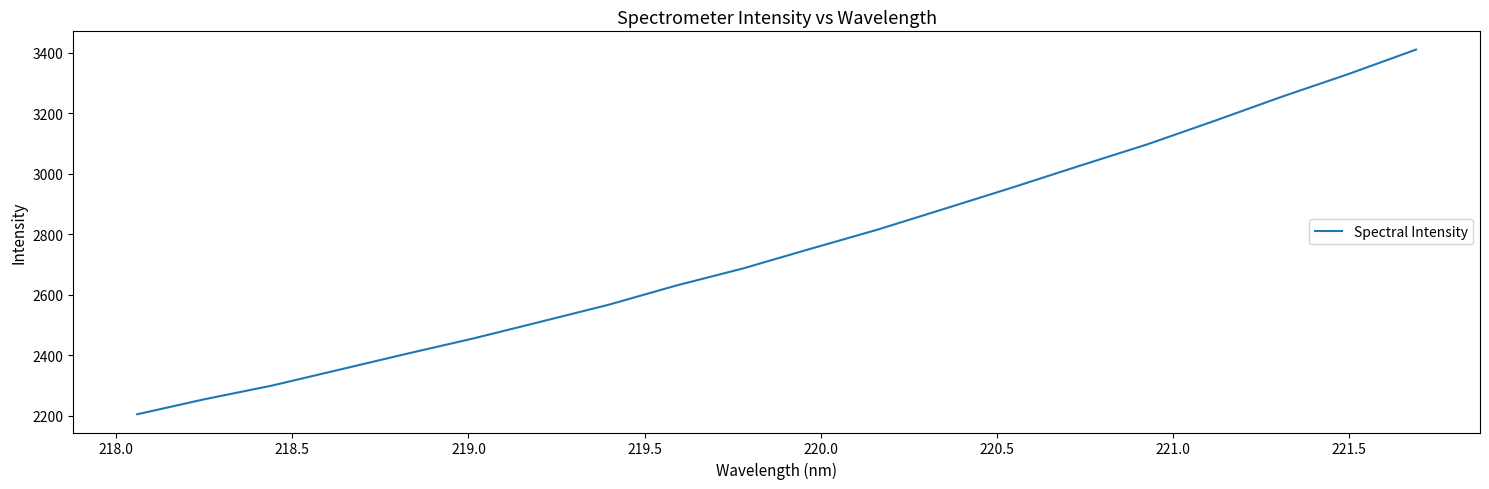

What is the maximum value shown in the chart?

3409.7